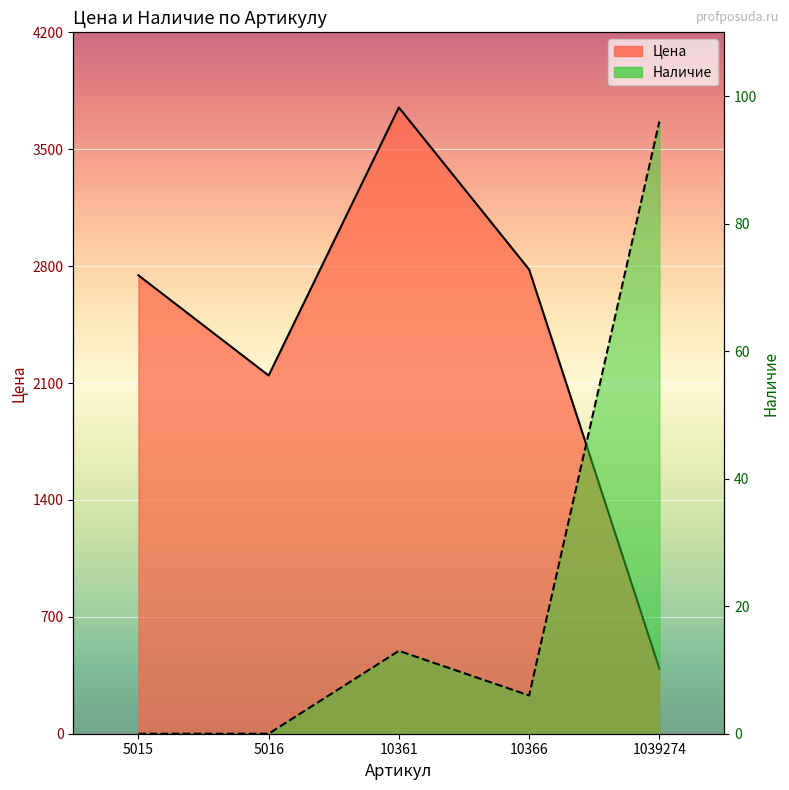

What is the approximate value of Наличие at 10361, to the nearest 5?

15